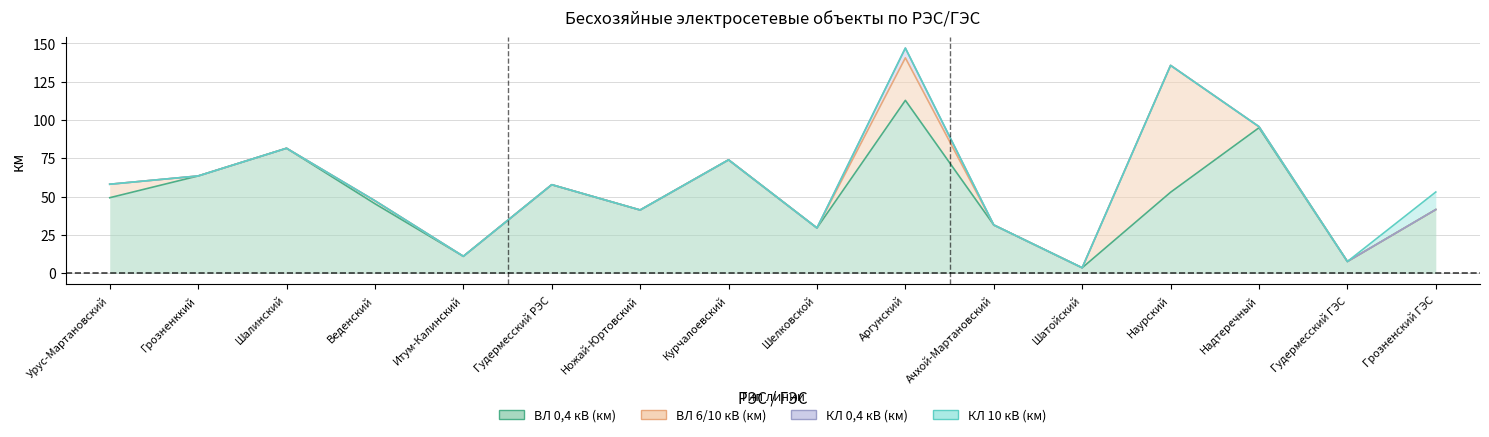

Reading left to right, list all the values displayed in this chart.

ВЛ 0,4 кВ (км): 49.2	63.4	81.5	45.3	11.0	57.7	41.2	73.9	29.5	112.8	31.4	3.5	52.8	94.9	7.6	41.5
ВЛ 6/10 кВ (км): 8.8	0.0	0.0	1.9	0.0	0.0	0.0	0.0	0.0	27.7	0.0	0.0	82.8	0.7	0.0	0.0
КЛ 0,4 кВ (км): 0.0	0.0	0.0	0.0	0.0	0.0	0.0	0.0	0.0	6.4	0.0	0.0	0.0	0.0	0.0	0.0
КЛ 10 кВ (км): 0.0	0.0	0.0	0.0	0.0	0.0	0.0	0.0	0.0	0.0	0.0	0.0	0.0	0.0	0.0	11.5